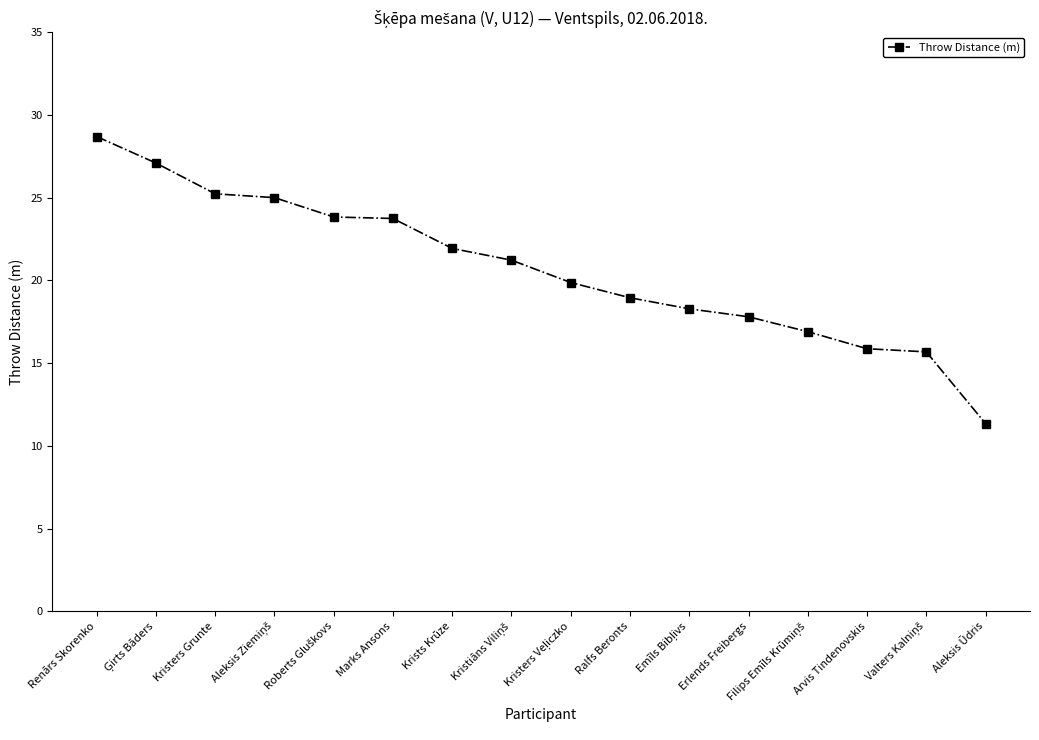

What is the value of the 14th point from the left?

15.9